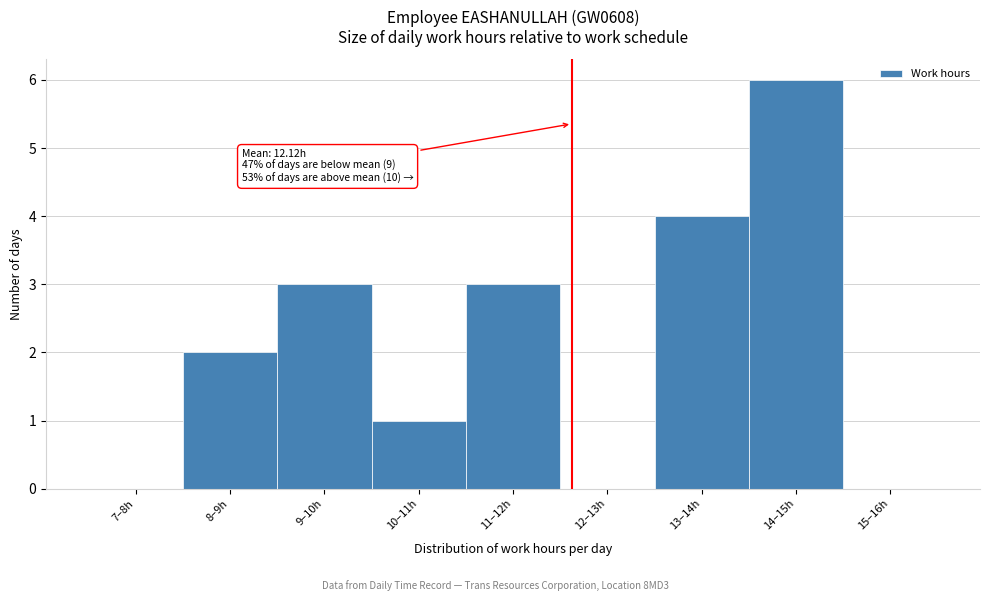

Reading right to left, what are all the values shown in this chart?

15–16h=0	14–15h=6	13–14h=4	12–13h=0	11–12h=3	10–11h=1	9–10h=3	8–9h=2	7–8h=0